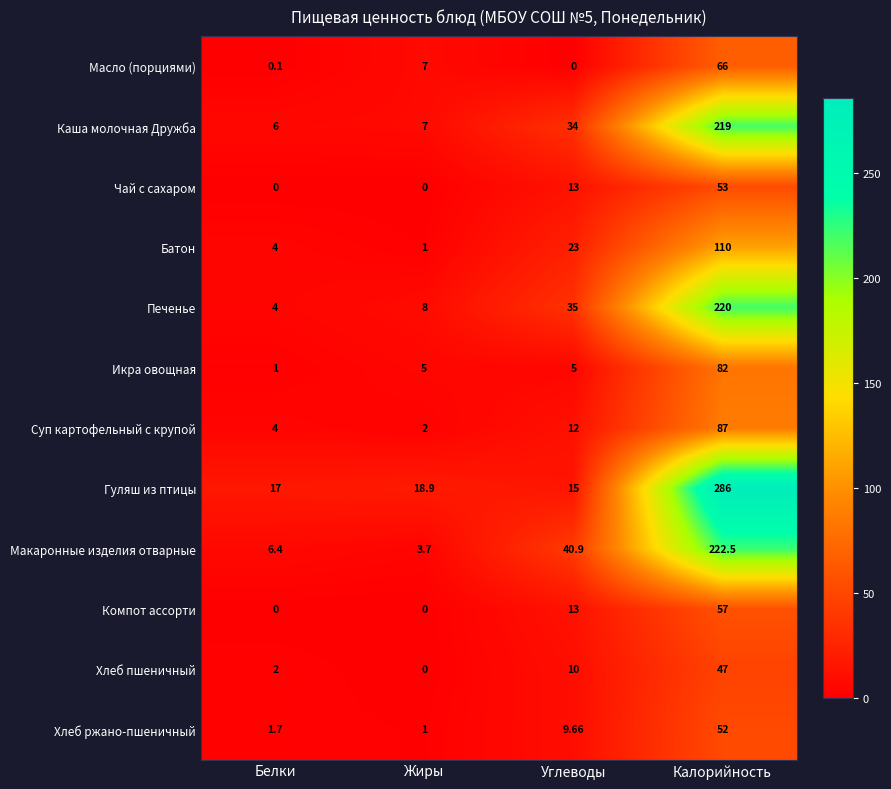

What is the difference between the highest and lowest values at Калорийность?

239.0